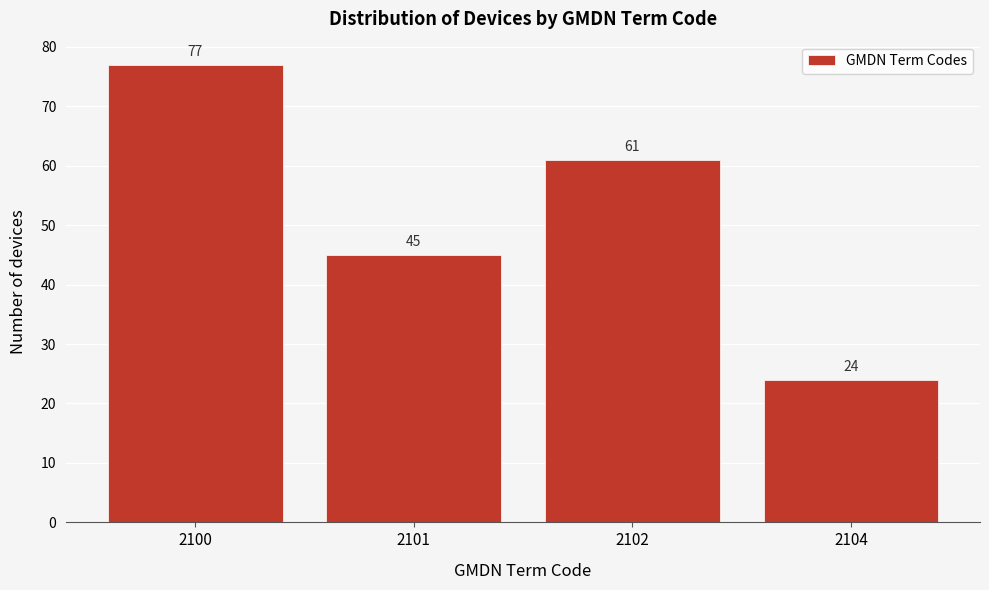

Reading left to right, transcribe all the data shown in this chart.

2100=77	2101=45	2102=61	2104=24